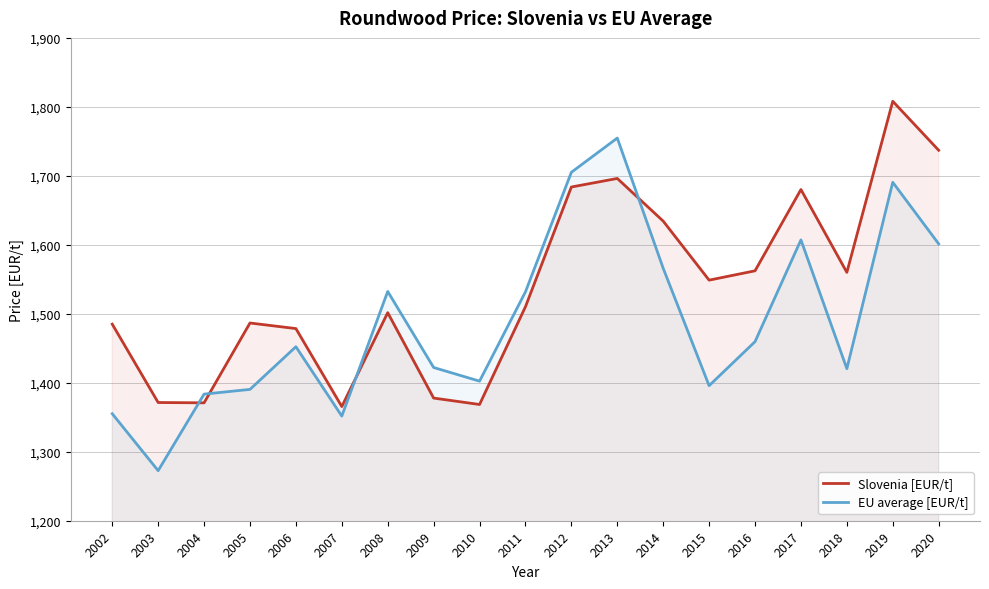

Reading left to right, transcribe all the data shown in this chart.

Slovenia [EUR/t]: 1485.0	1371.4	1370.9	1486.7	1478.6	1365.5	1501.6	1377.8	1368.5	1510.3	1683.8	1696.2	1634.3	1548.8	1562.3	1680.2	1560.0	1808.1	1737.0
EU average [EUR/t]: 1355.1	1272.6	1383.6	1390.4	1452.3	1351.7	1532.4	1422.2	1402.4	1531.9	1705.2	1754.8	1566.0	1395.8	1459.6	1607.1	1420.4	1690.7	1601.4